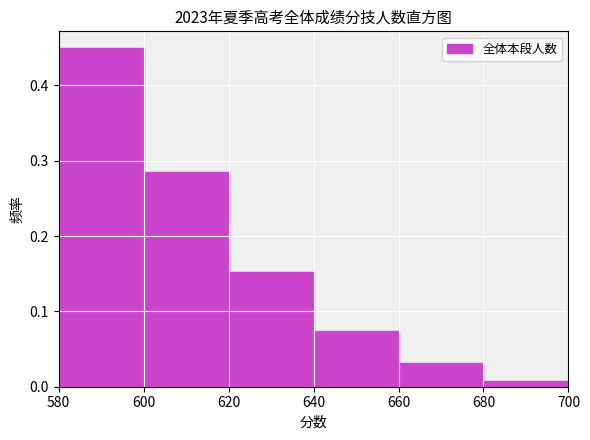

How tall is the bar that spans 600 to 620 on the x-axis? The values are not printed on the chart, so give them approximately, as read against the axis.

0.29